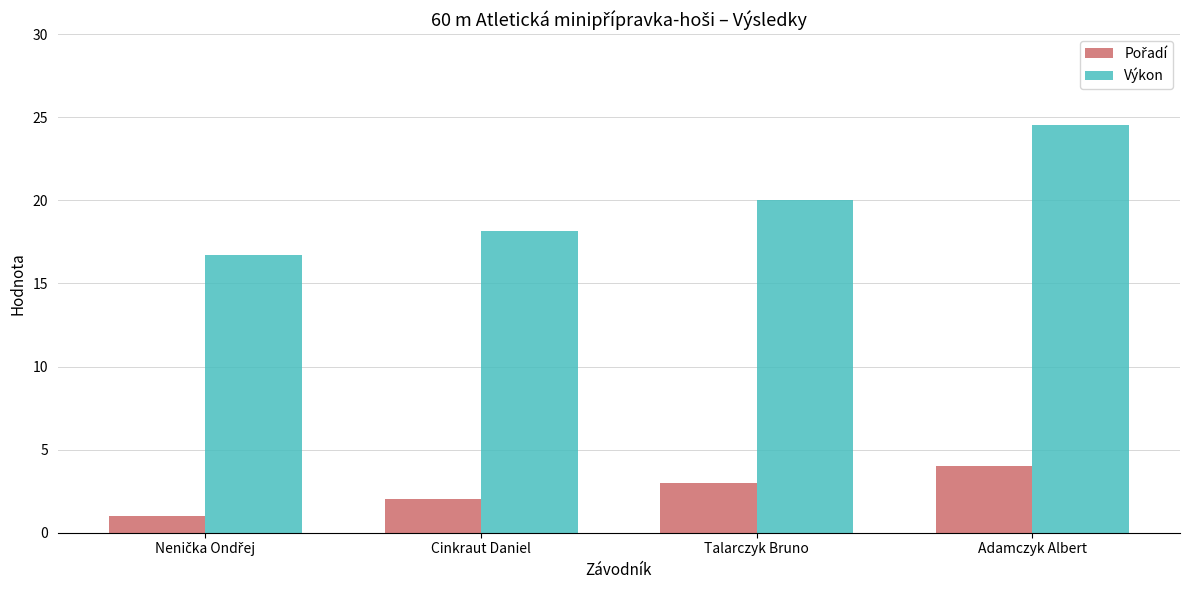

True or false: Výkon has a value of 20.0 at Talarczyk Bruno.

True